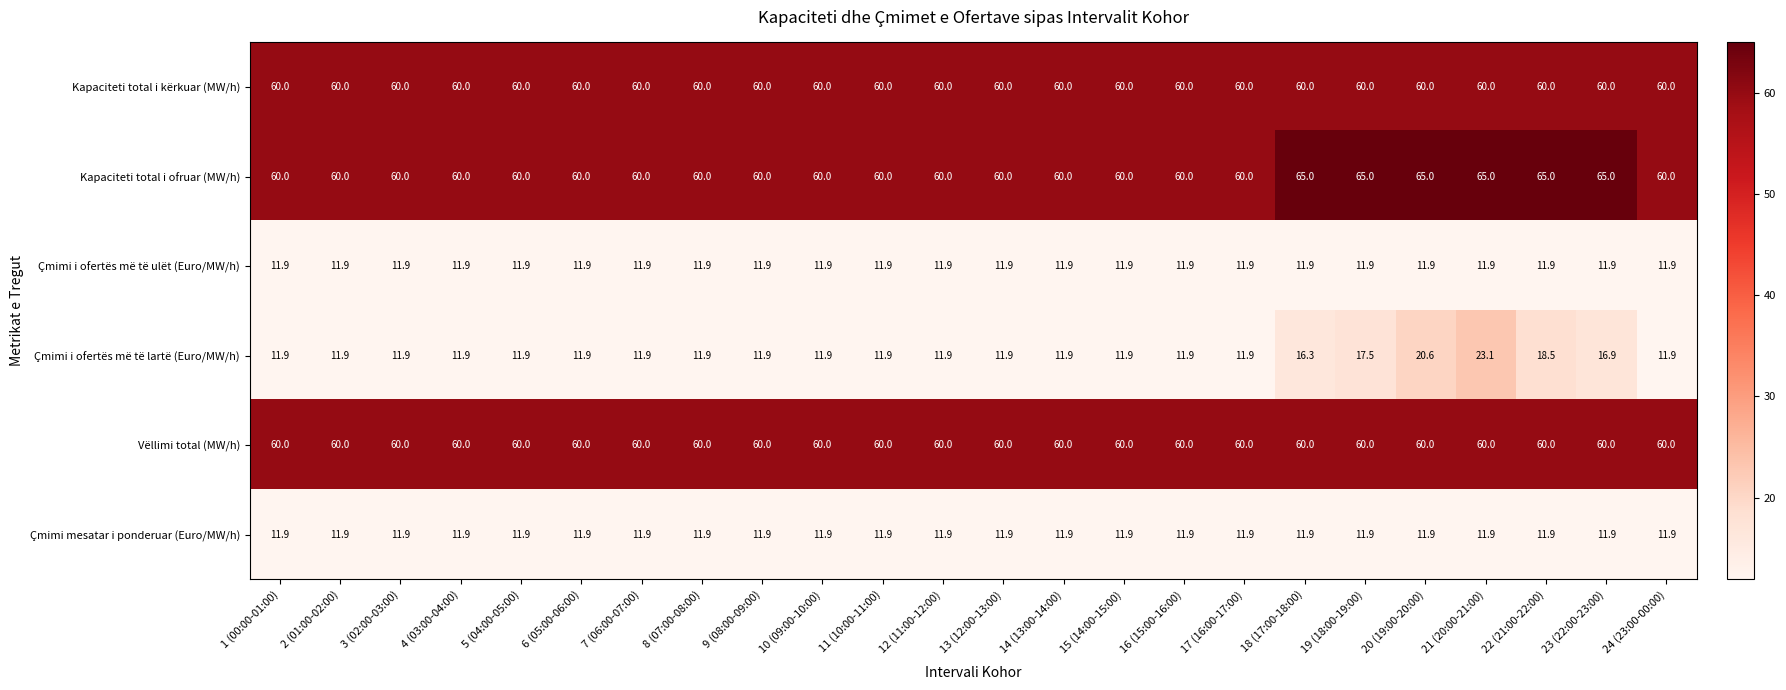

What is the sum of the Çmimi i ofertës më të lartë (Euro/MW/h) values at 3 (02:00-03:00) and 7 (06:00-07:00)?

23.8